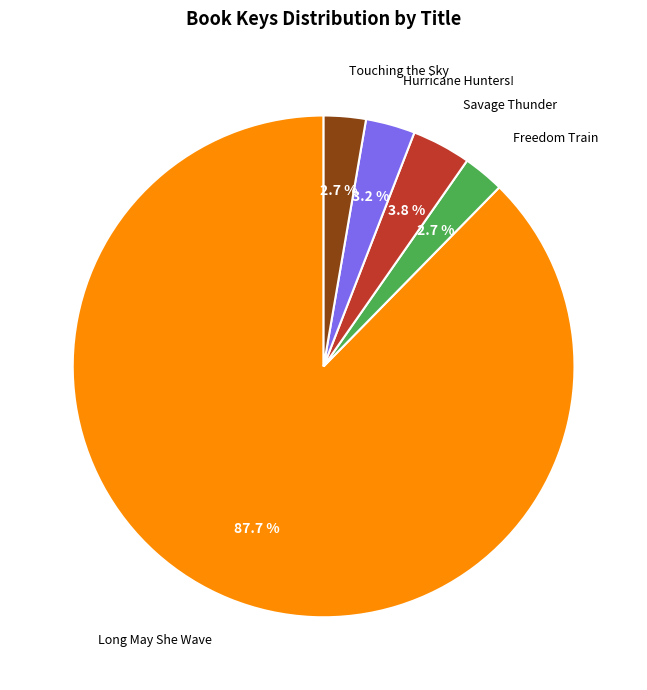

Count the number of slices in the pie.

5